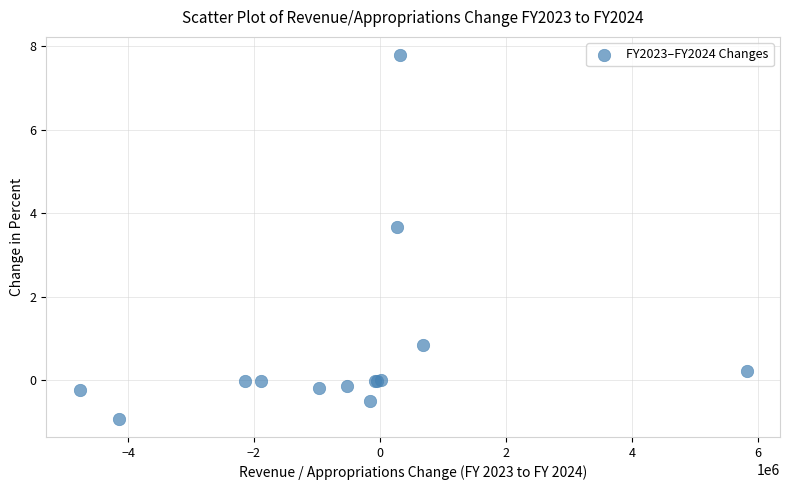

What Y value in the scatter plot is closest to 3?

3.7